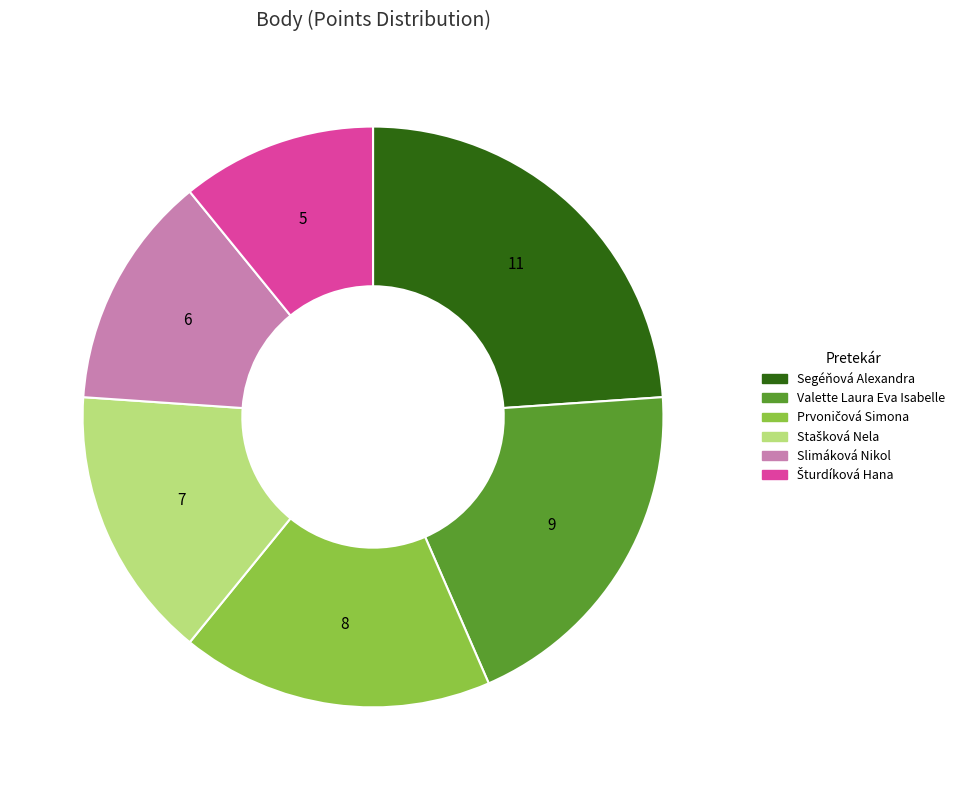

Does Valette Laura Eva Isabelle account for over 50% of the chart?

No